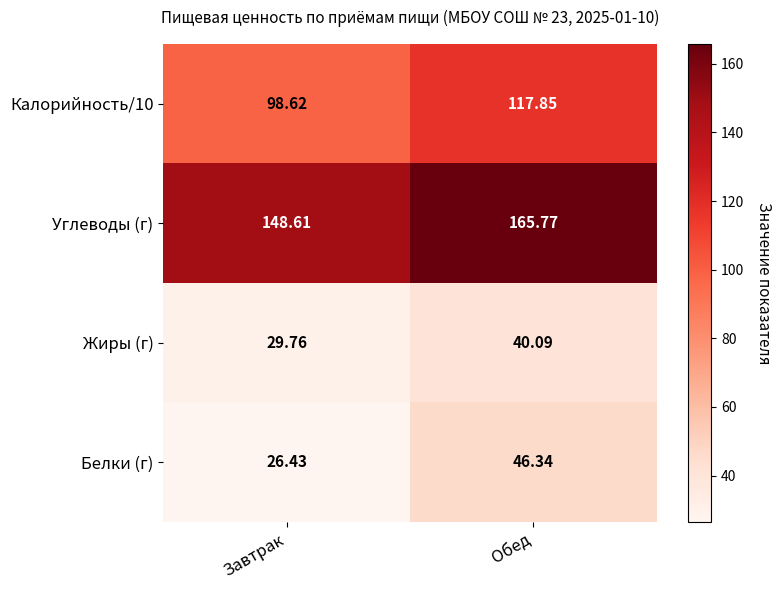

At which category is the sum across all series the highest?

Обед